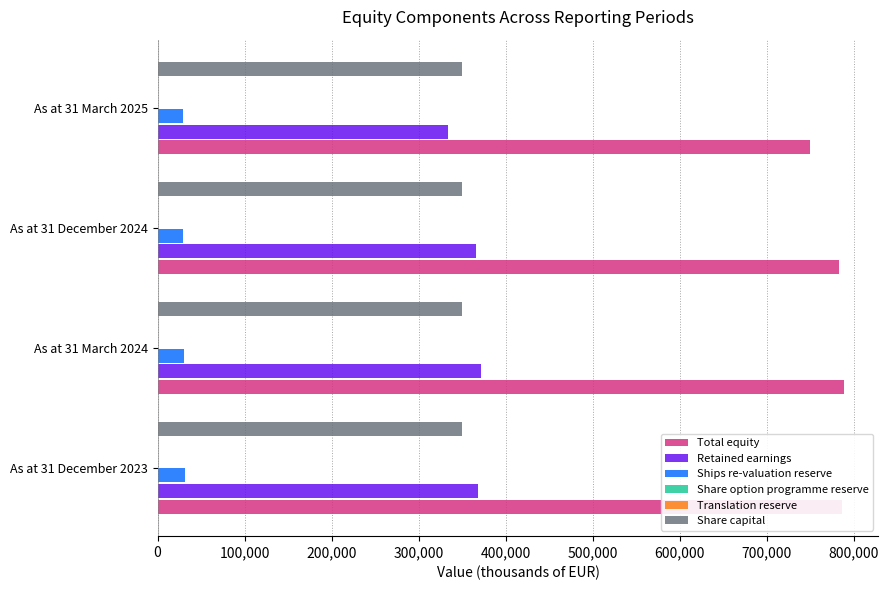

What is the maximum value for Total equity?

788589